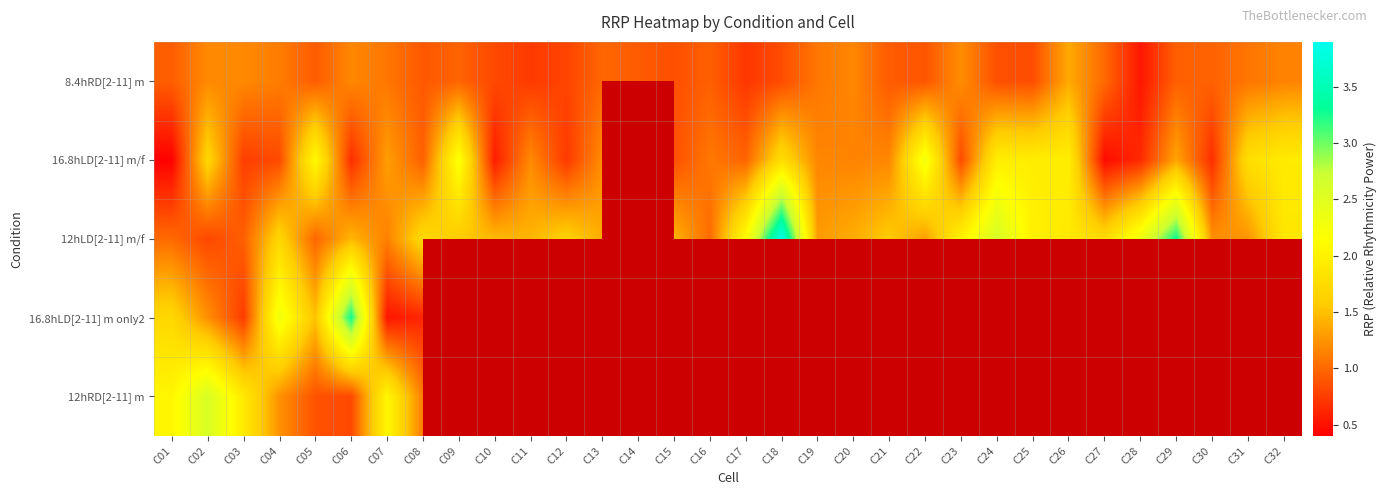

At which category is the sum across all series the highest?

C02